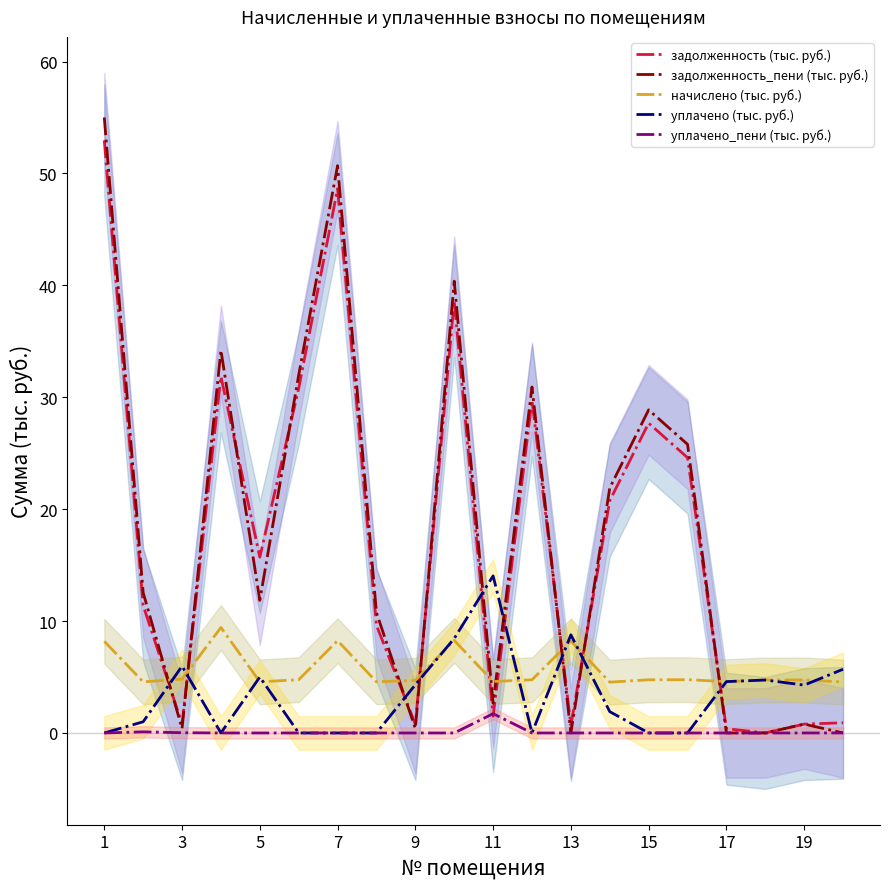

Which series has the largest range (max minus min)?

задолженность_пени (тыс. руб.)